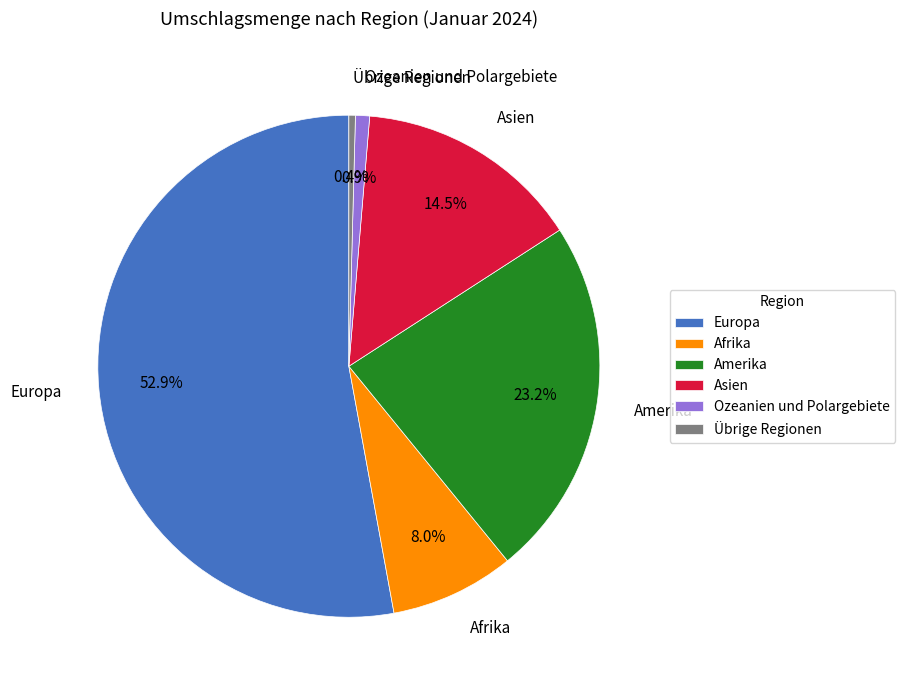

How many slices are in this pie chart?

6